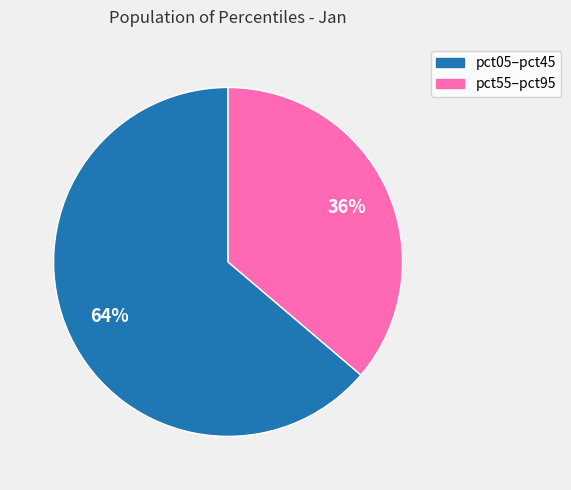

To the nearest percent, what is the average slice percentage?

50%